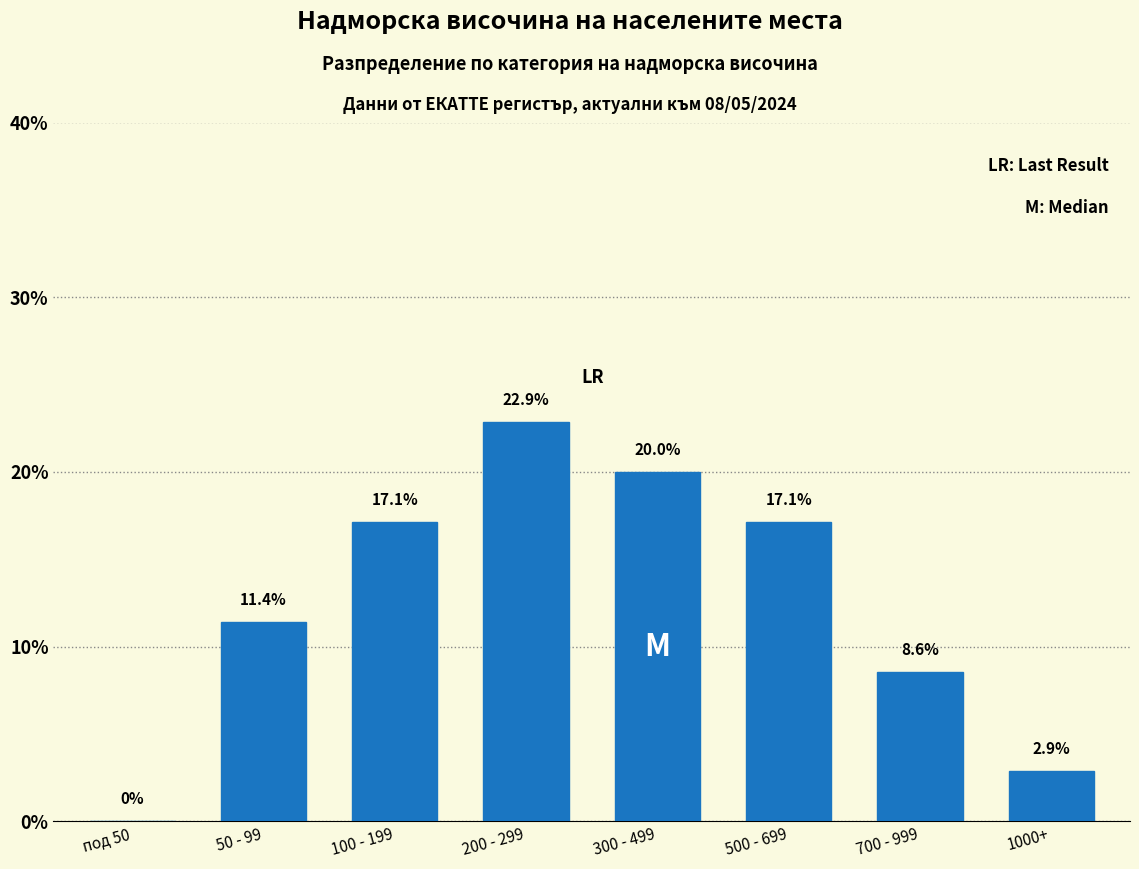

Reading right to left, extract all data points from this chart.

1000+=2.9	700 - 999=8.6	500 - 699=17.1	300 - 499=20.0	200 - 299=22.9	100 - 199=17.1	50 - 99=11.4	под 50=0.0